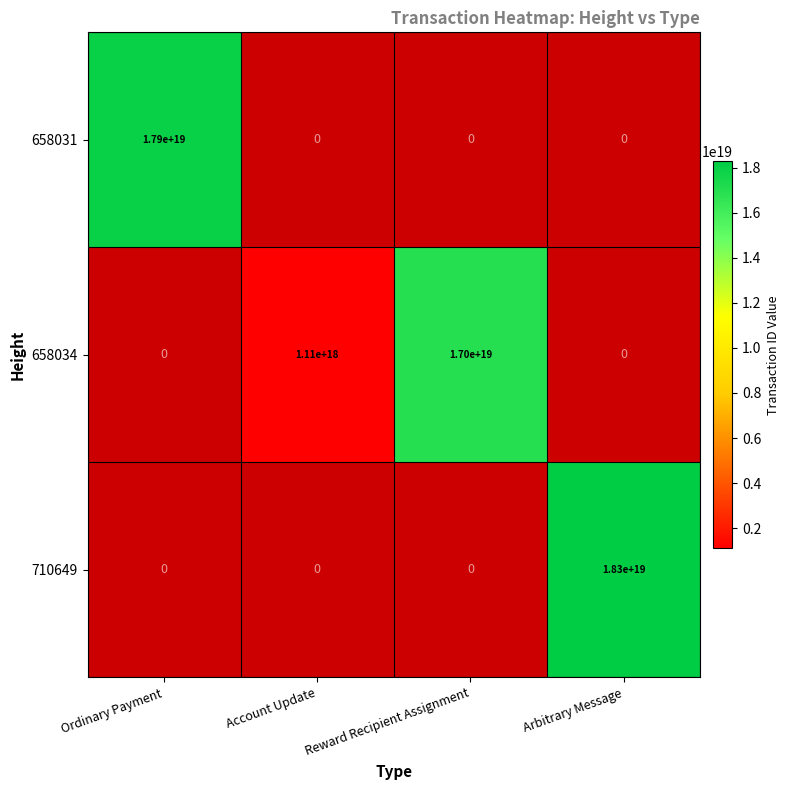

Is it true that 658034 equals 17000000000000000000 at Reward Recipient Assignment?

True